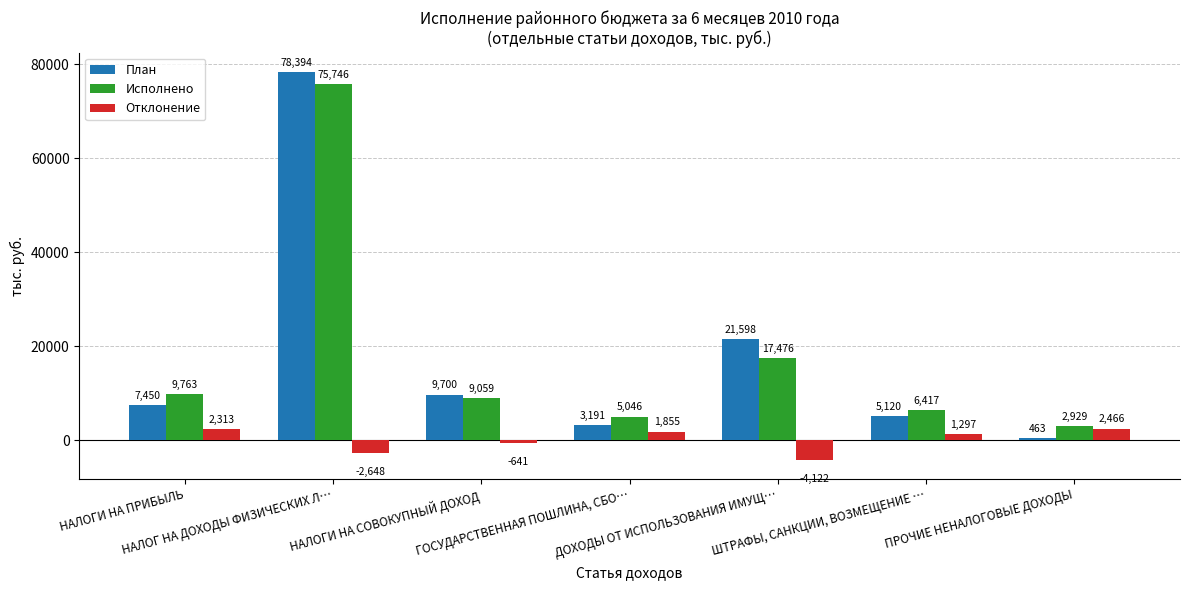

What is the average value of the План series?

17988